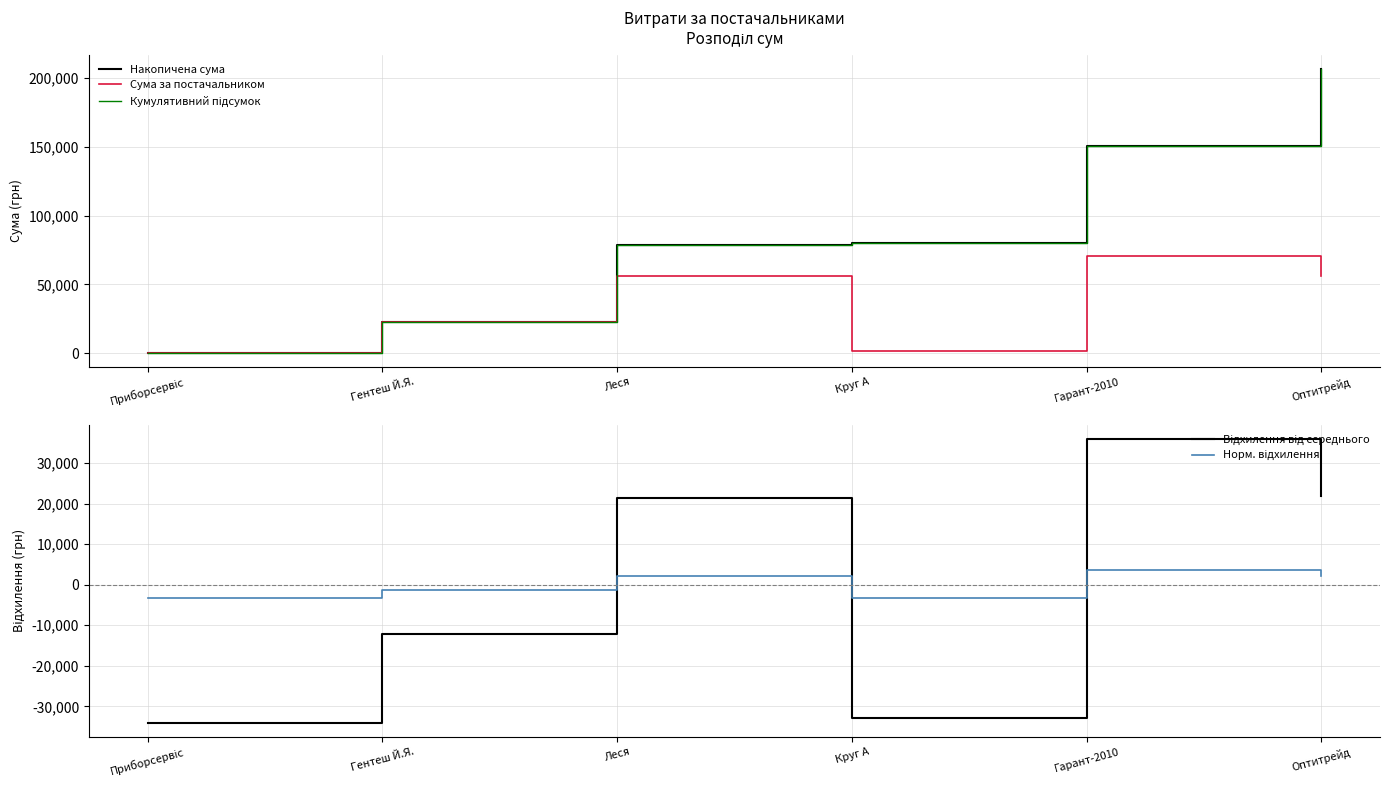

At how many categories does at least one series exceed 51679?

4